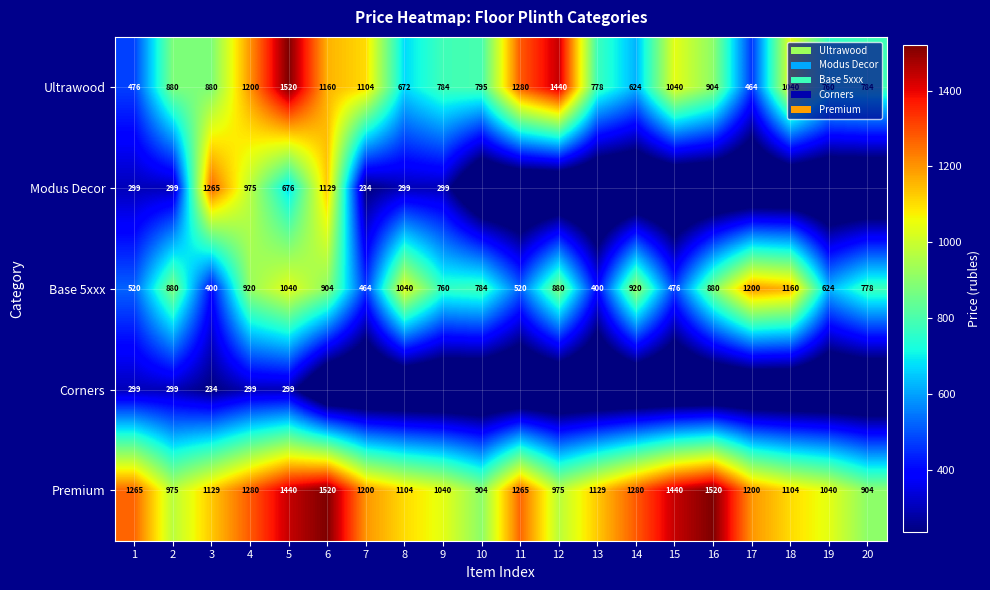

True or false: Premium has a value of 353 at 20.

False